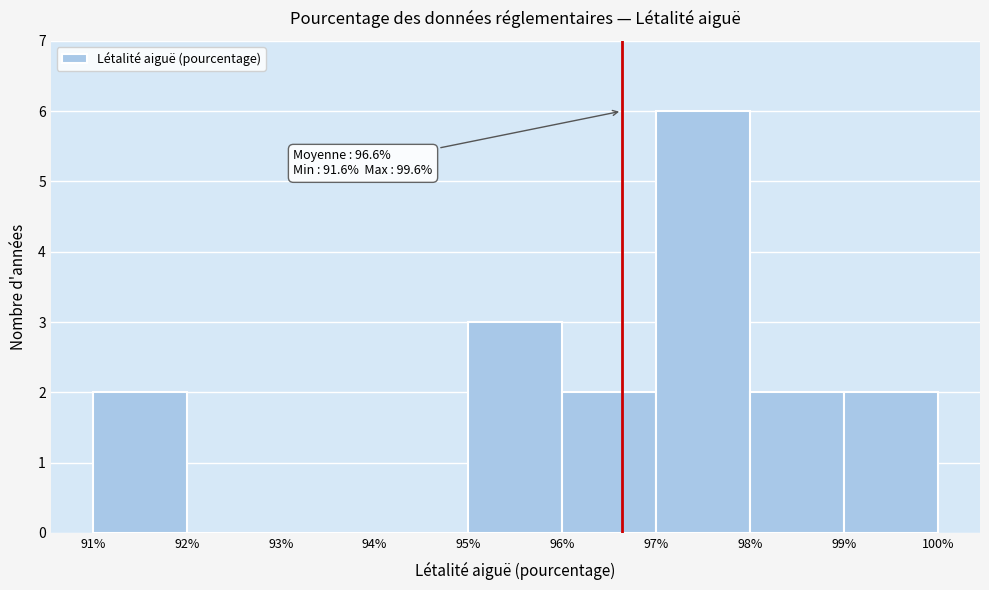

Which range on the x-axis has the tallest bar?

97% to 98%